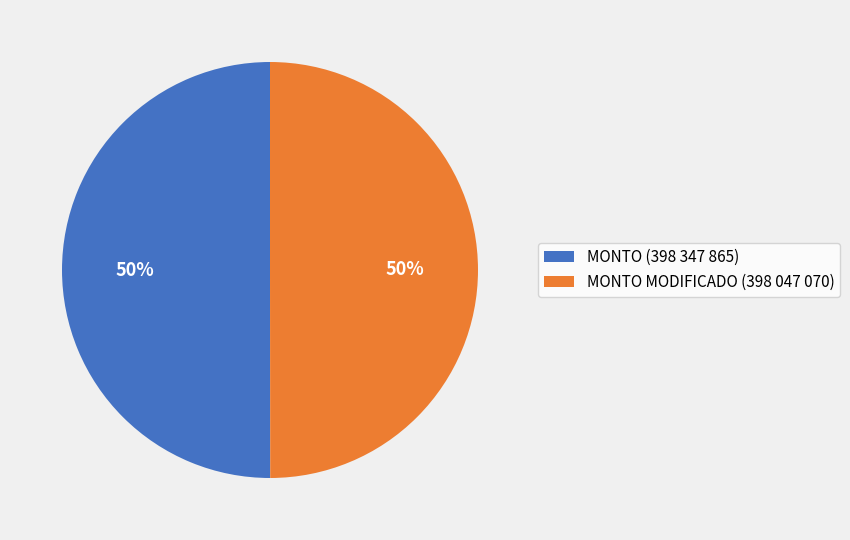

To the nearest percent, what is the combined percentage of MONTO (398 347 865) and MONTO MODIFICADO (398 047 070)?

100%